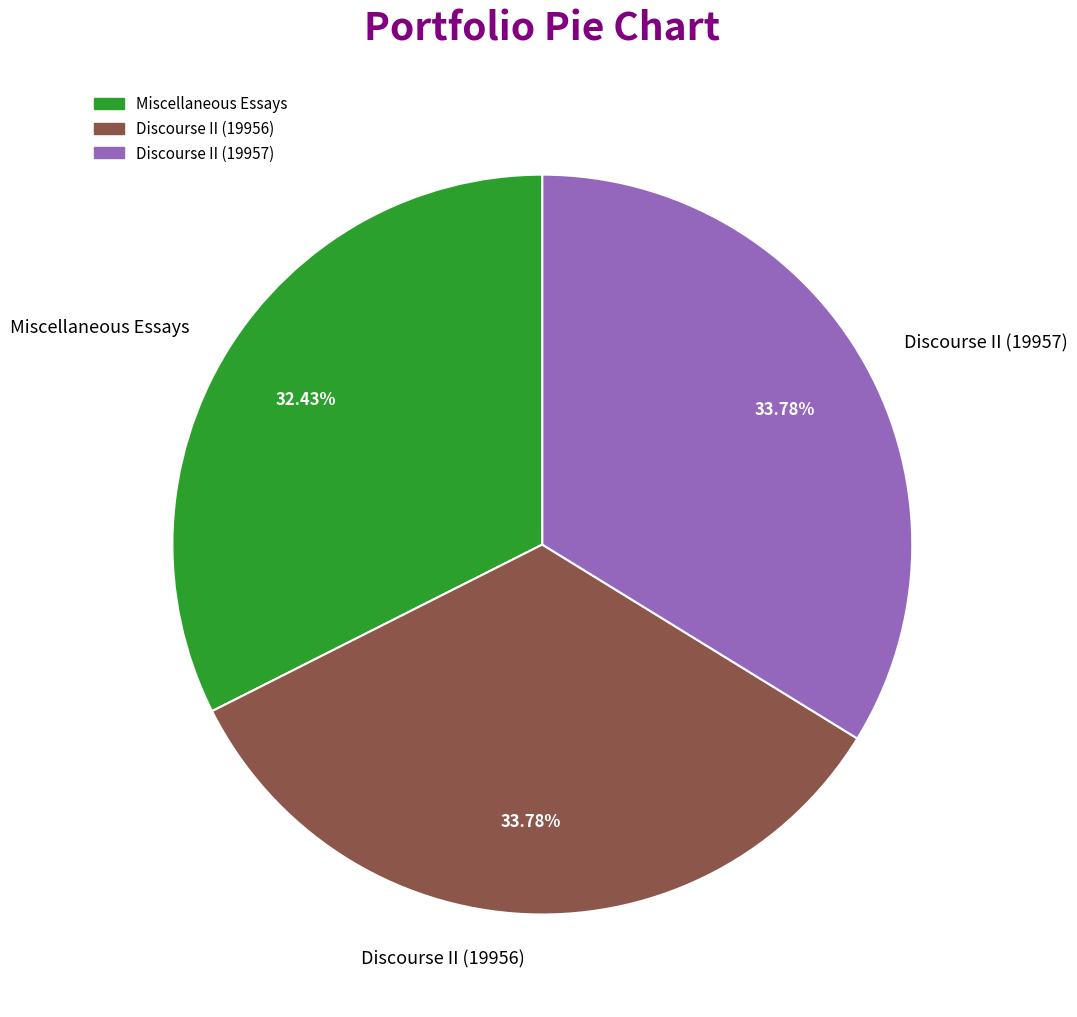

Does Miscellaneous Essays account for over 50% of the chart?

No